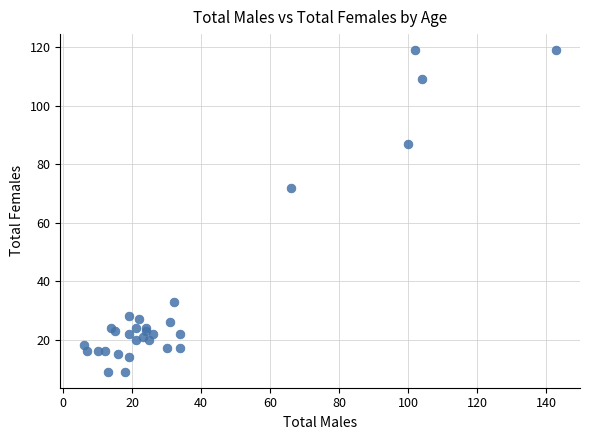

What Y value in the scatter plot is closest to 64?

72